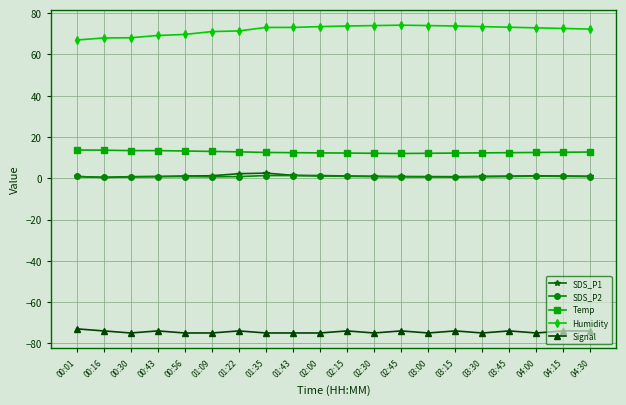

What is the approximate value of Signal at 04:00?

-75.0